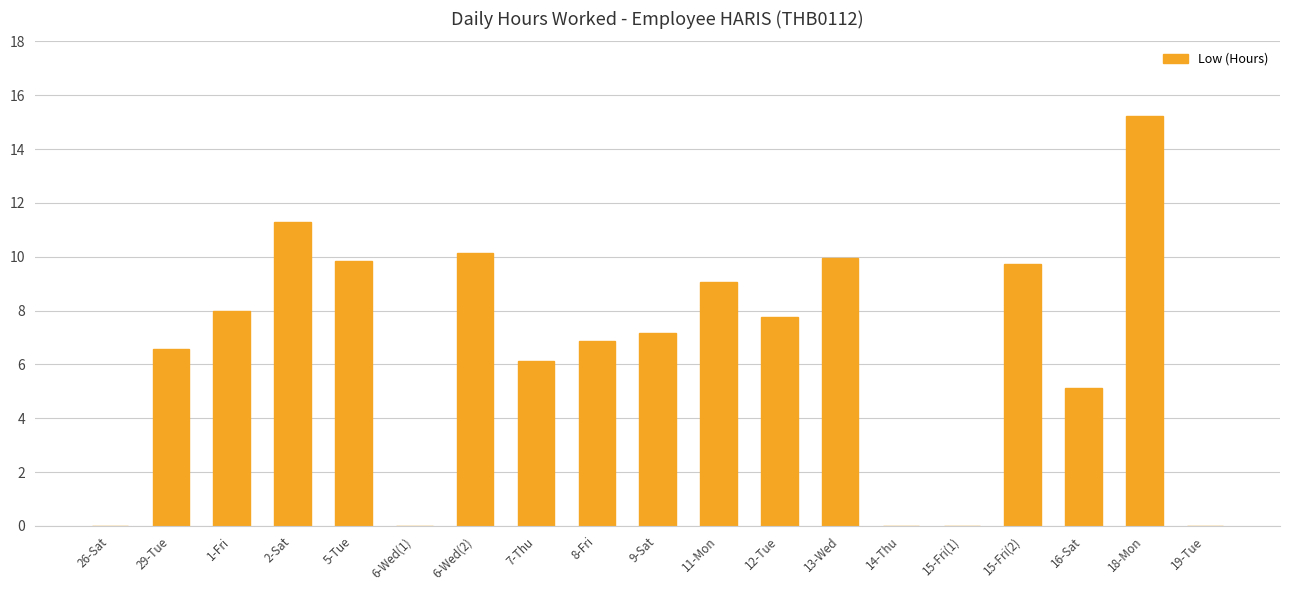

The chart shows a value of 7.2 at 6-Wed(1). True or false?

False